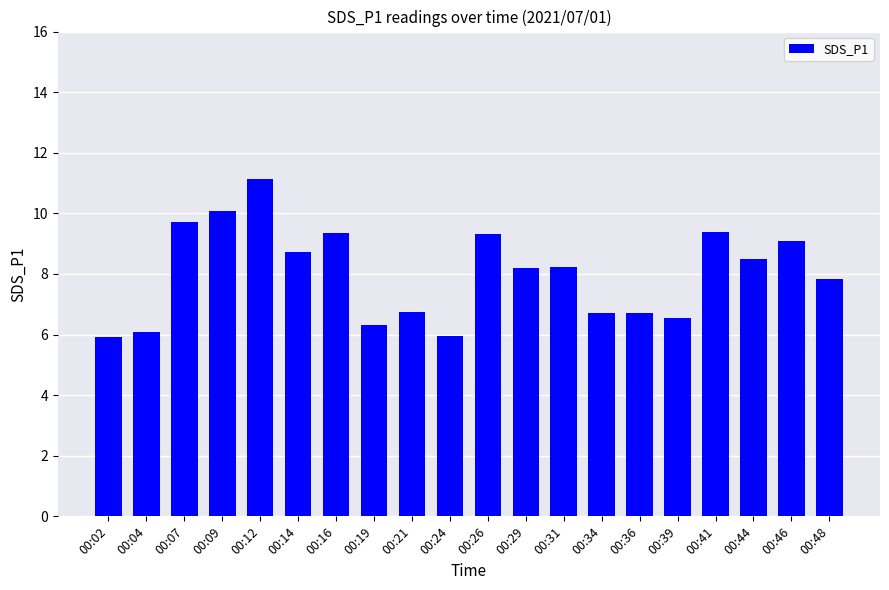

Which has a higher value, 00:24 or 00:16?

00:16